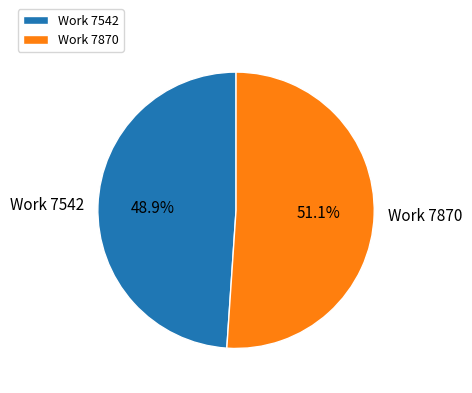

Between Work 7542 and Work 7870, which is larger?

Work 7870